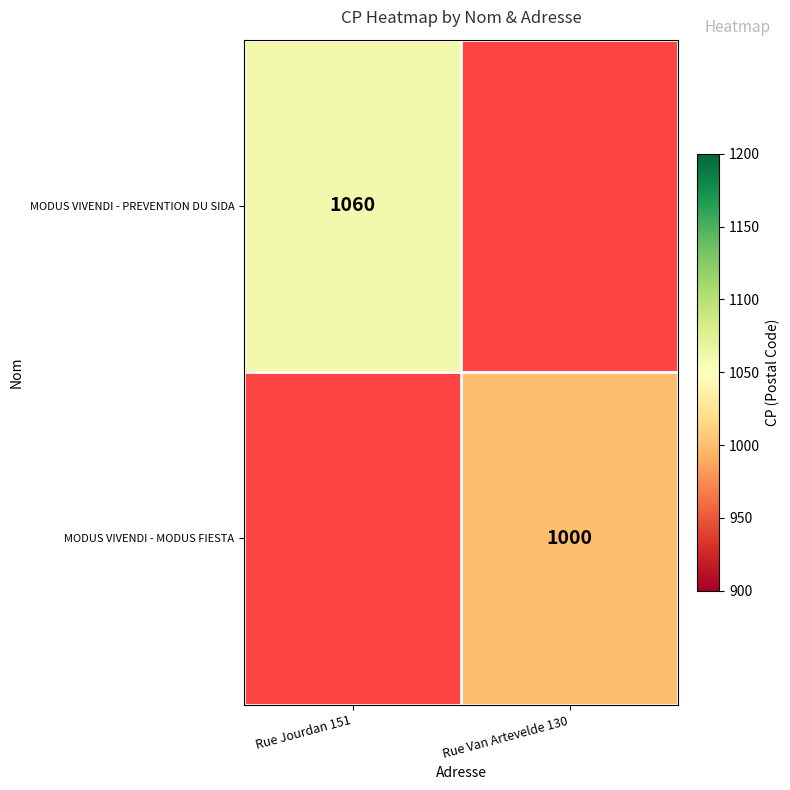

The value of MODUS VIVENDI - MODUS FIESTA at Rue Van Artevelde 130 is 1000. True or false?

True